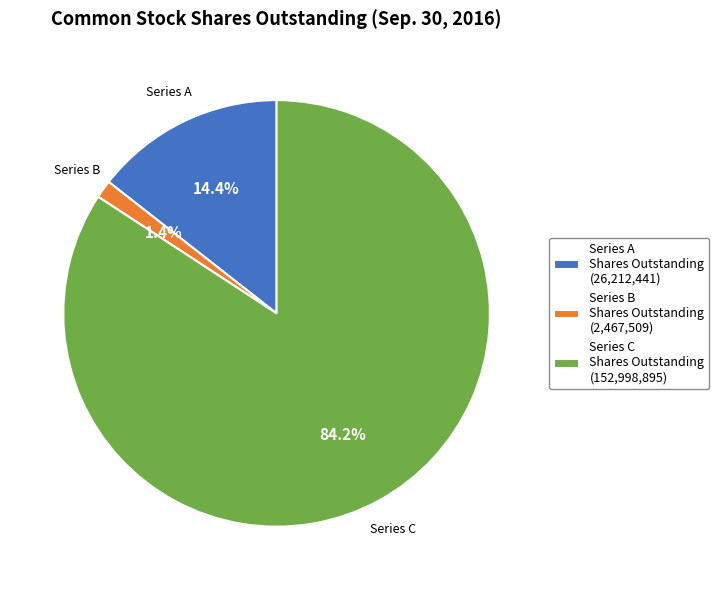

What percentage is NOT represented by Series A Shares Outstanding (26,212,441)?

85.6%